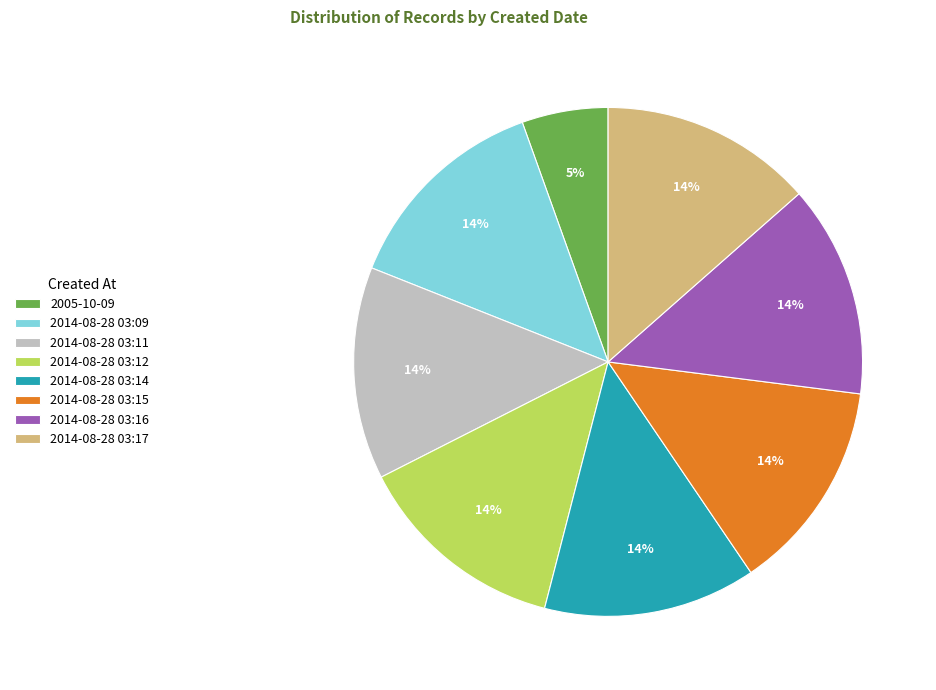

To the nearest percent, what portion does 2014-08-28 03:16 represent?

14%